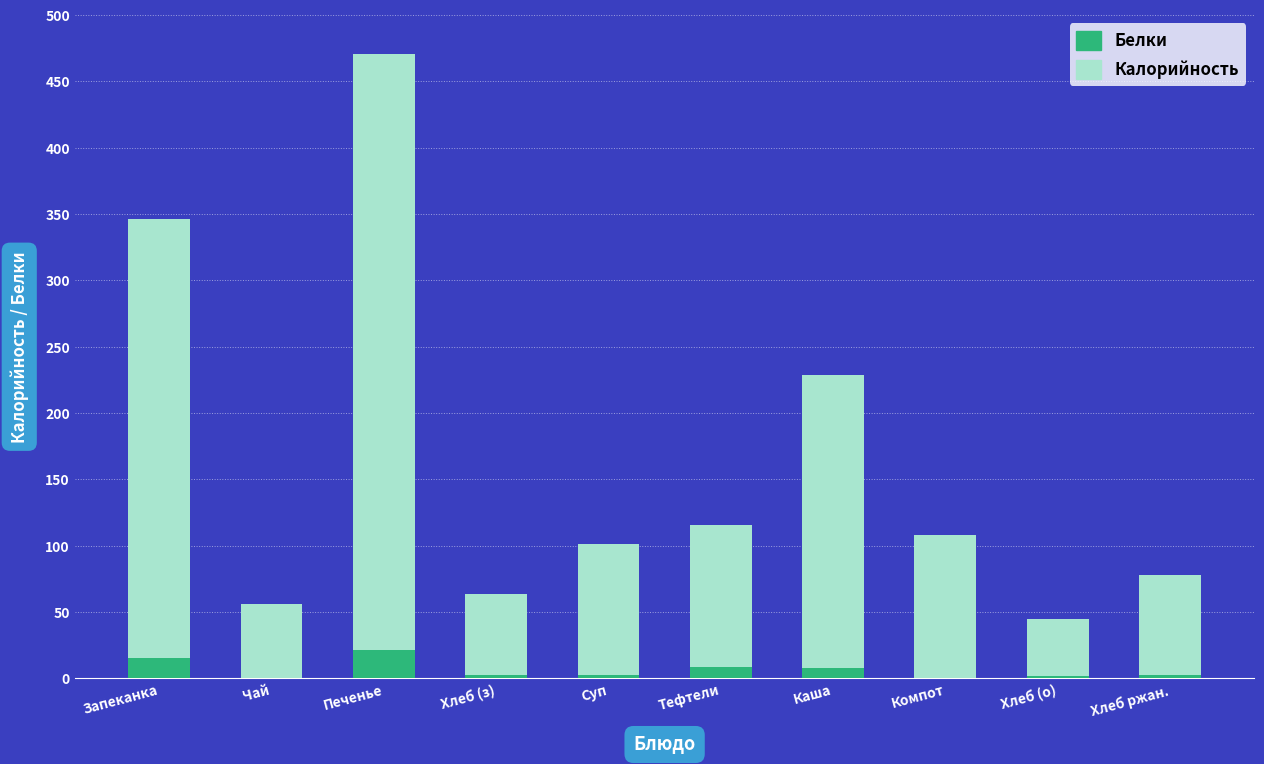

Rank the series by their maximum value, from highest to lowest.

Калорийность, Белки